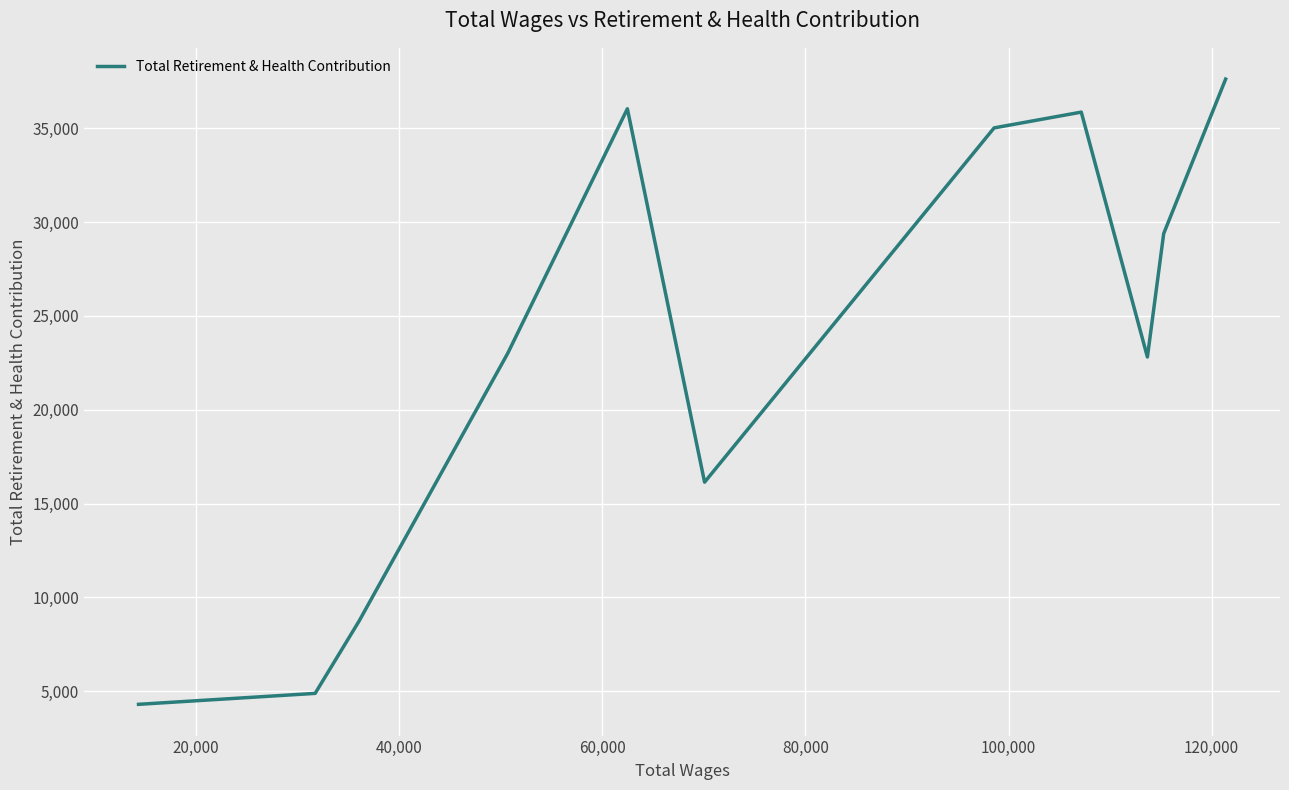

What is the greatest value displayed?

37623